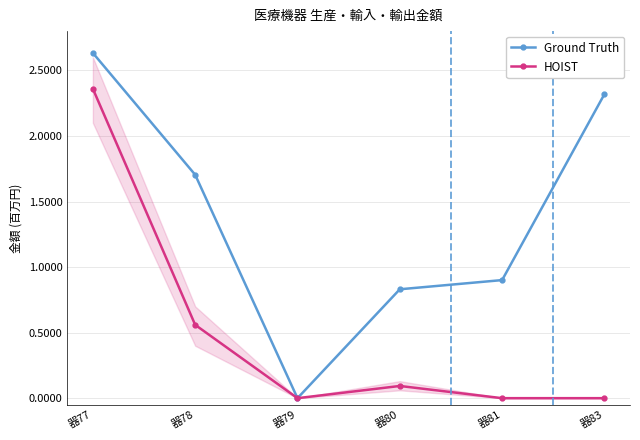

How many interior local peaks does the HOIST series have?

1